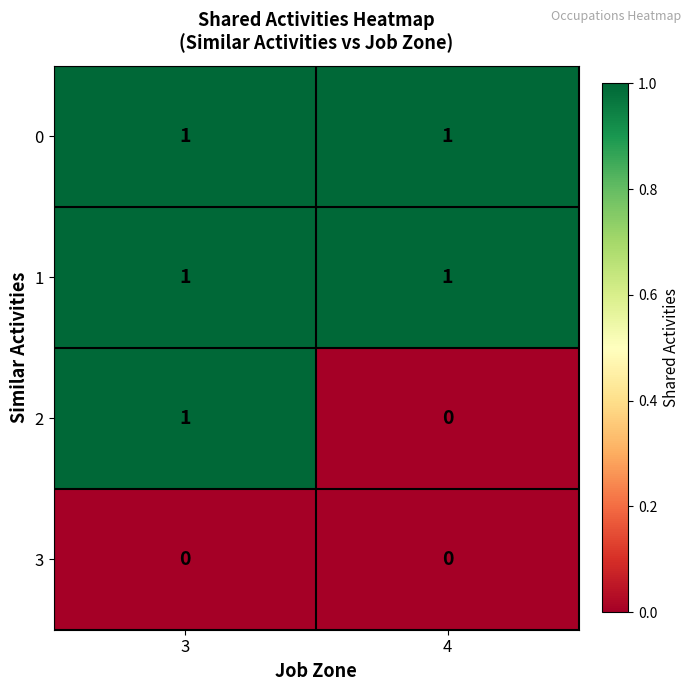

Between 3 and 4, which series saw the biggest shift?

2